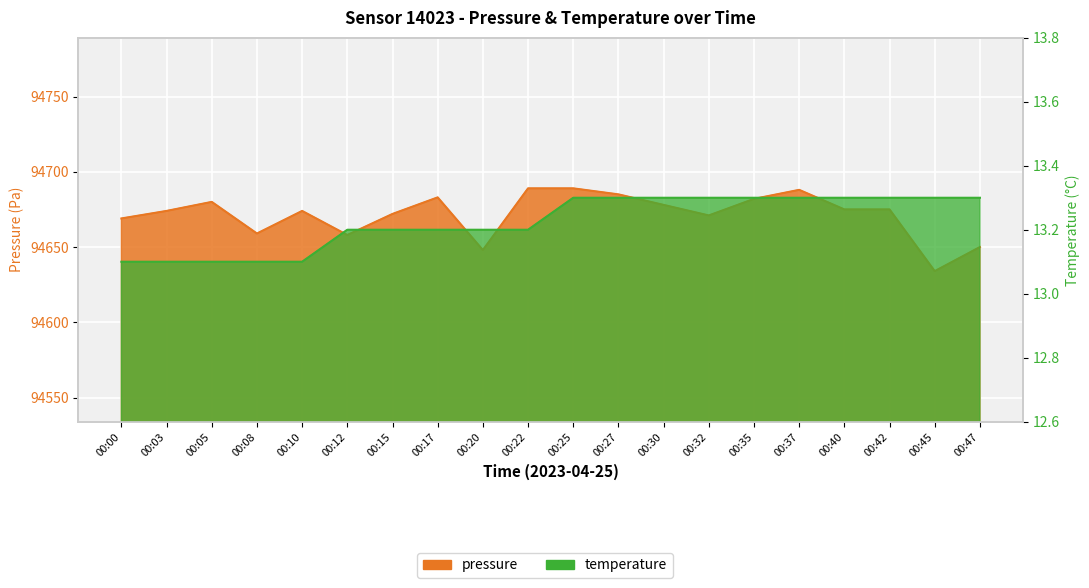

True or false: temperature and pressure cross at least once.

False